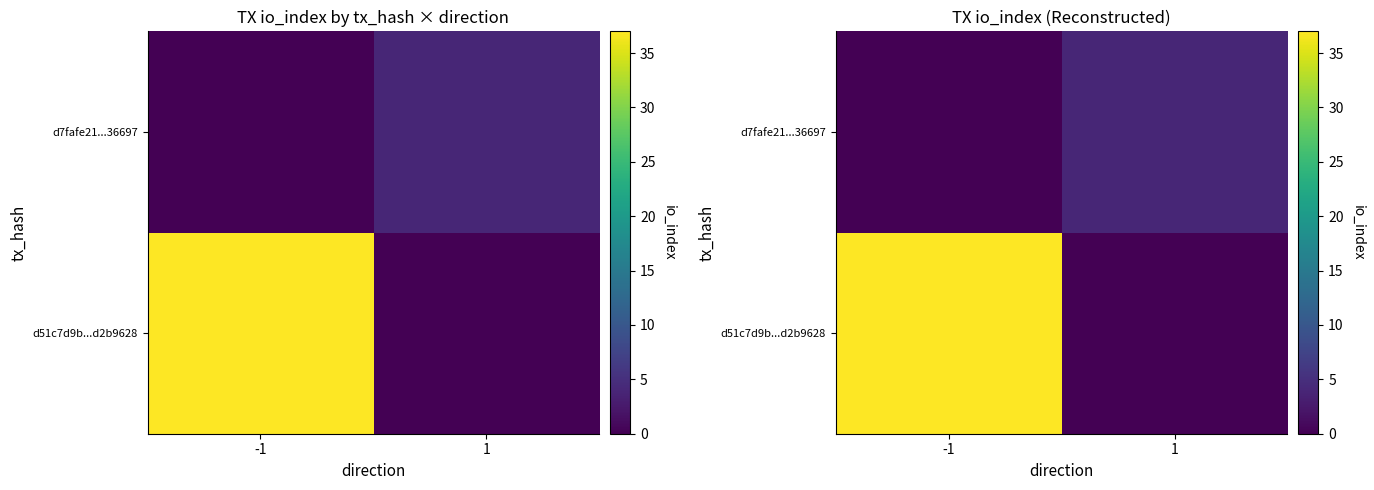

Rank the categories by d7fafe21...36697 value from highest to lowest.

1, -1